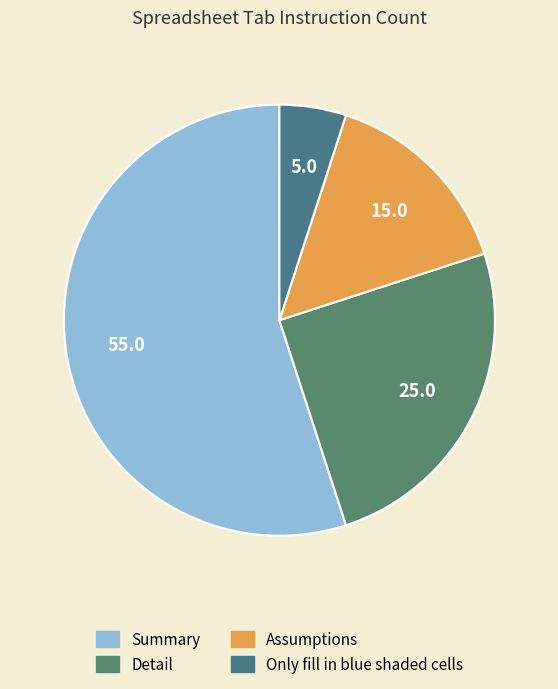

How many segments does this pie chart have?

4